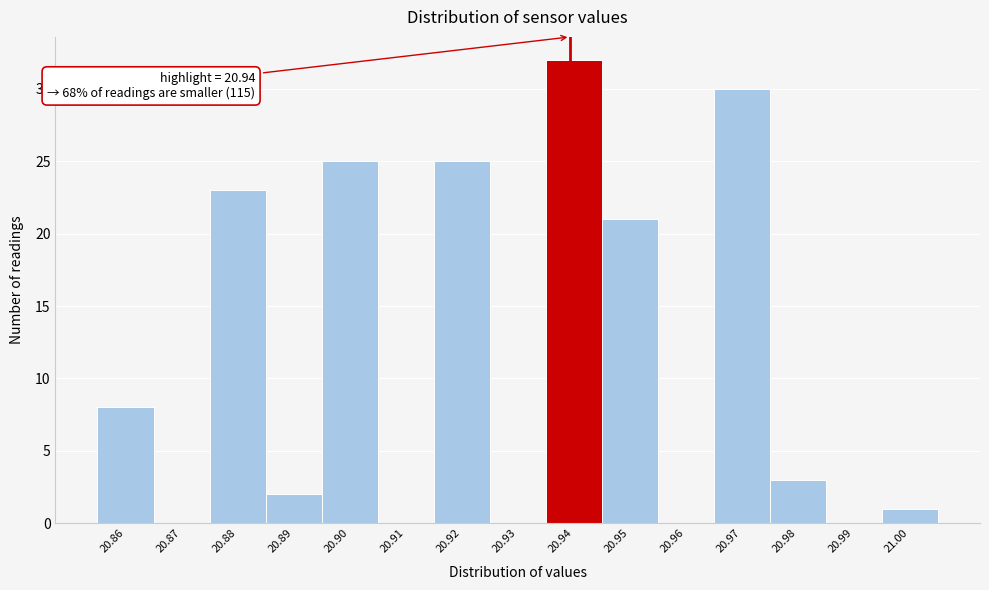

Reading left to right, transcribe all the data shown in this chart.

20.86=8	20.87=0	20.88=23	20.89=2	20.90=25	20.91=0	20.92=25	20.93=0	20.94=32	20.95=21	20.96=0	20.97=30	20.98=3	20.99=0	21.00=1